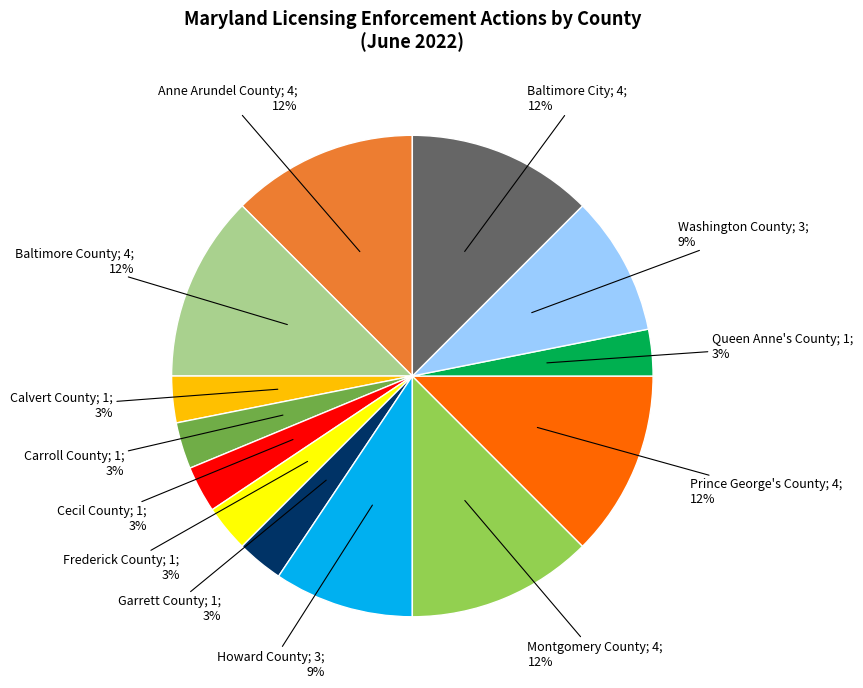

Does any single category account for the majority?

No